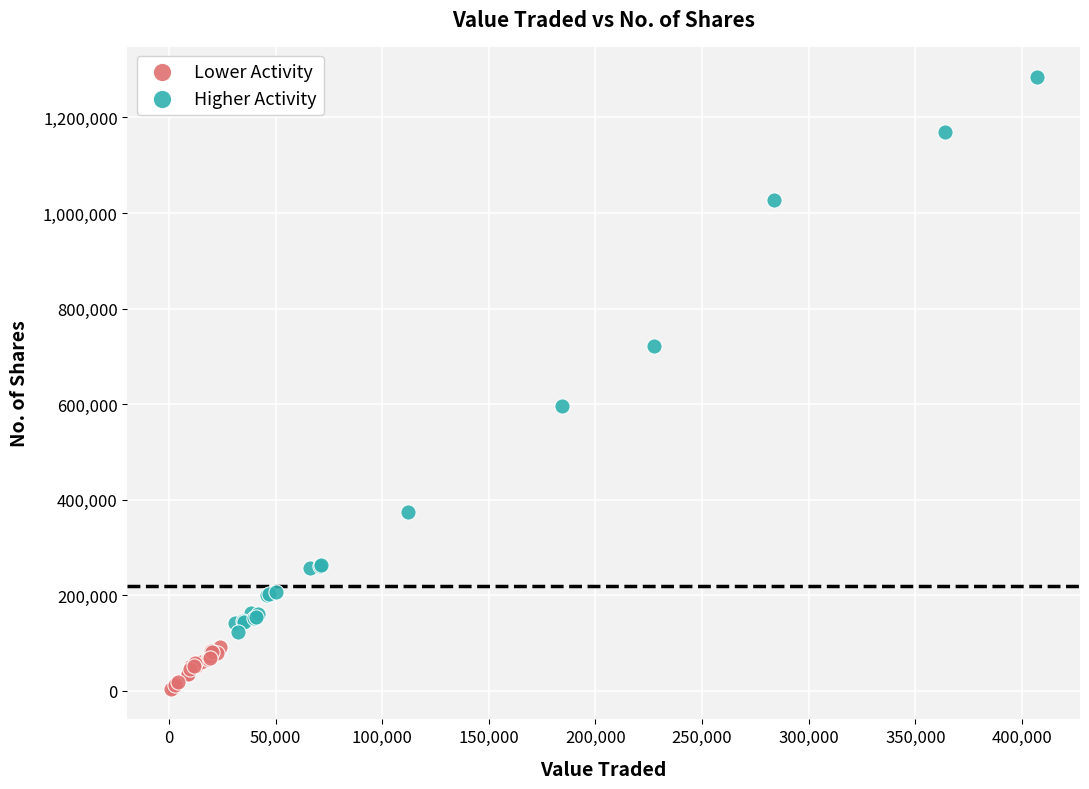

Which series has the largest Y range (max minus min)?

Higher Activity